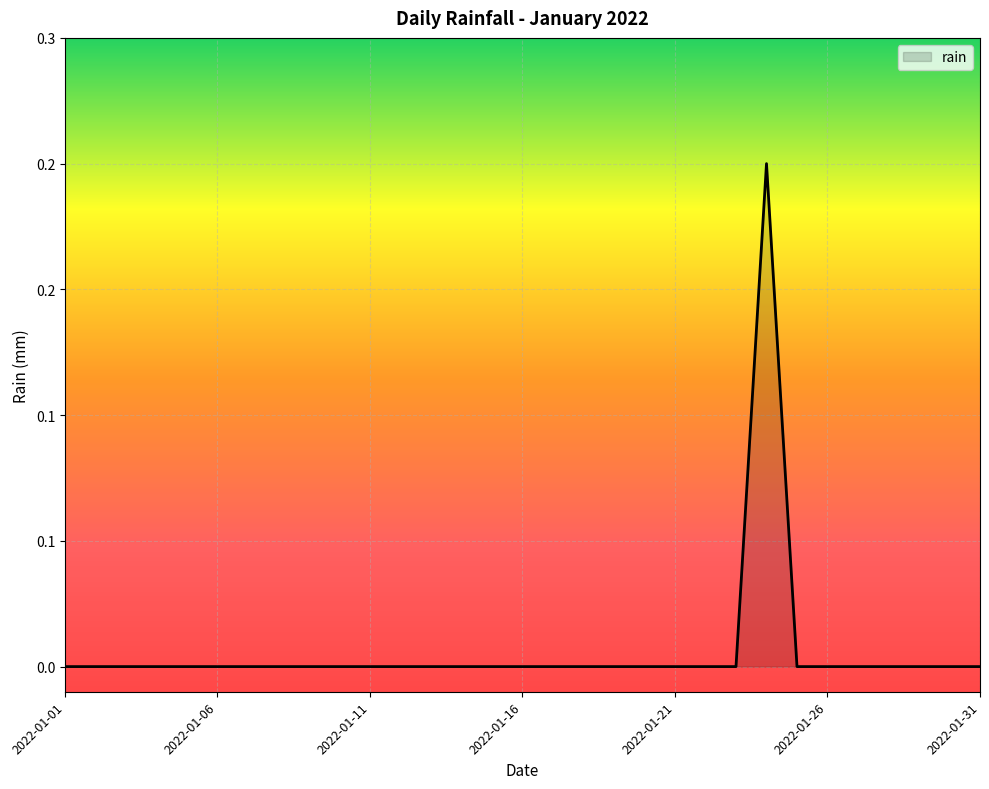

What is the greatest value displayed?

0.2